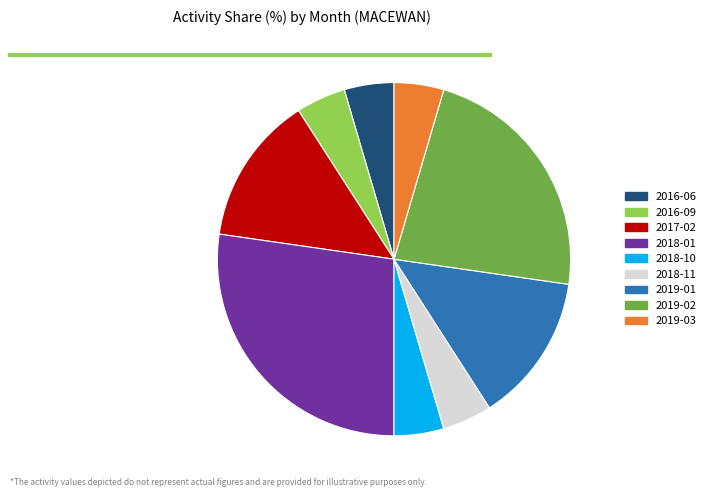

Is 2019-01 the majority of the pie?

No